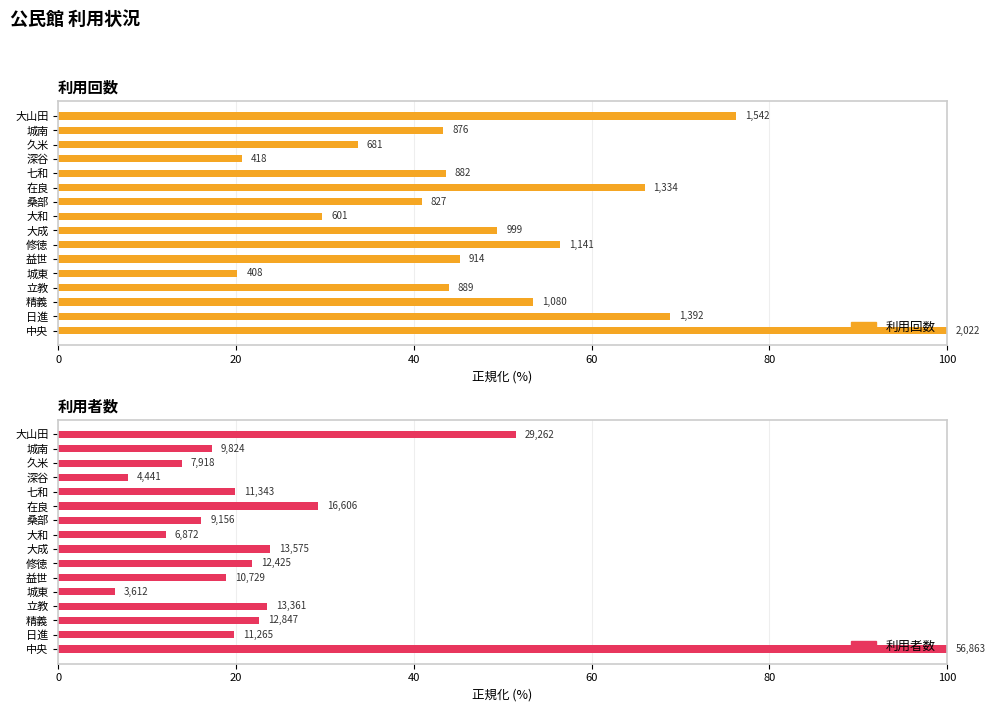

Count the number of data series in this chart.

2